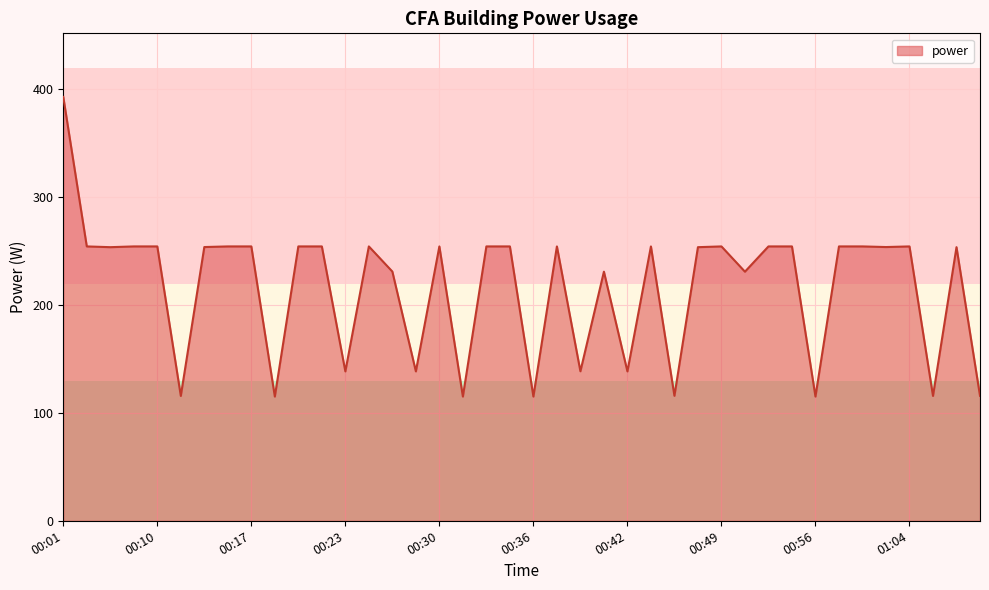

What is the maximum value shown in the chart?

393.1